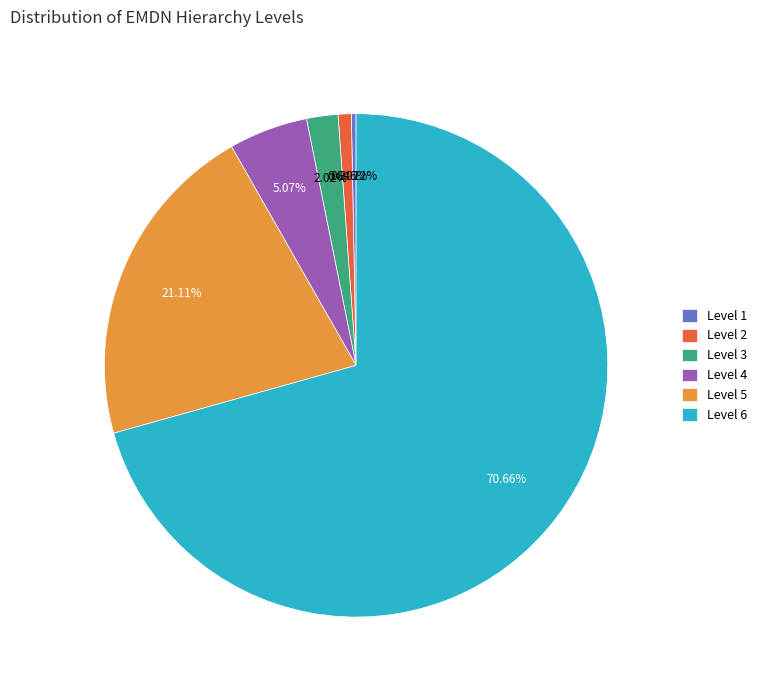

Is Level 4 the majority of the pie?

No